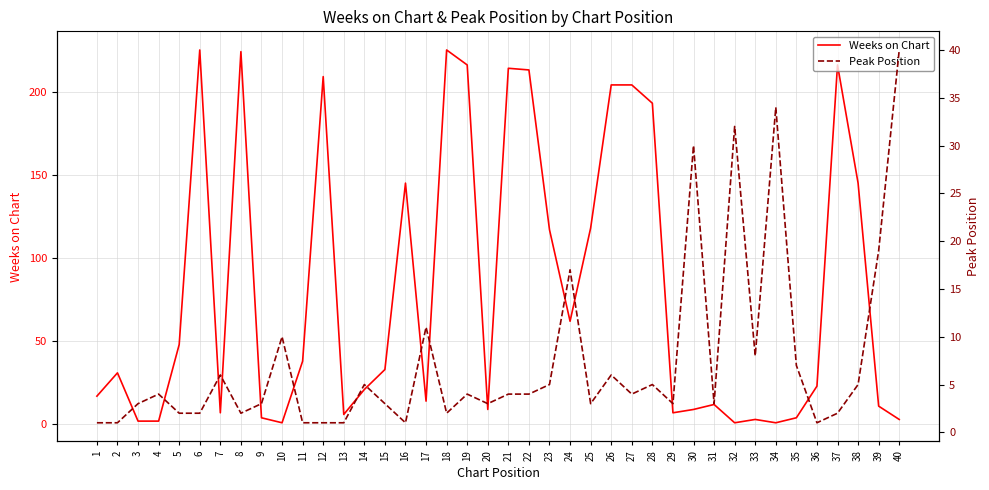

Does the chart display data point markers on the line(s)?

No